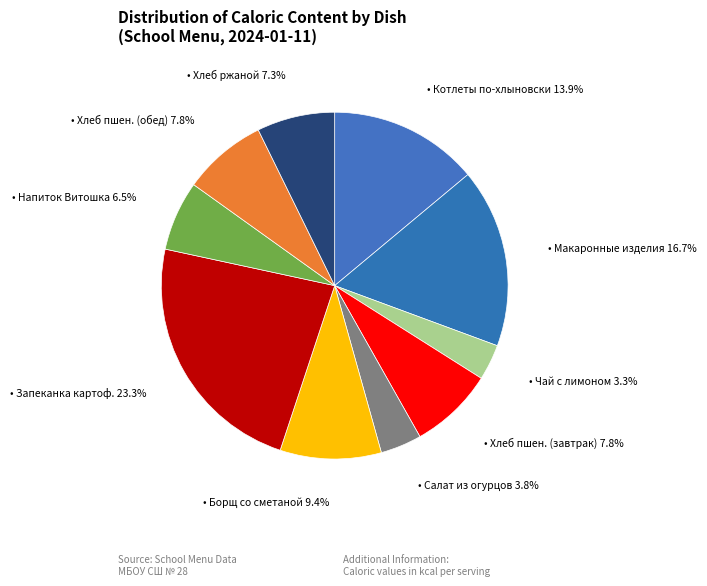

Is there any slice that represents more than half of the pie?

No